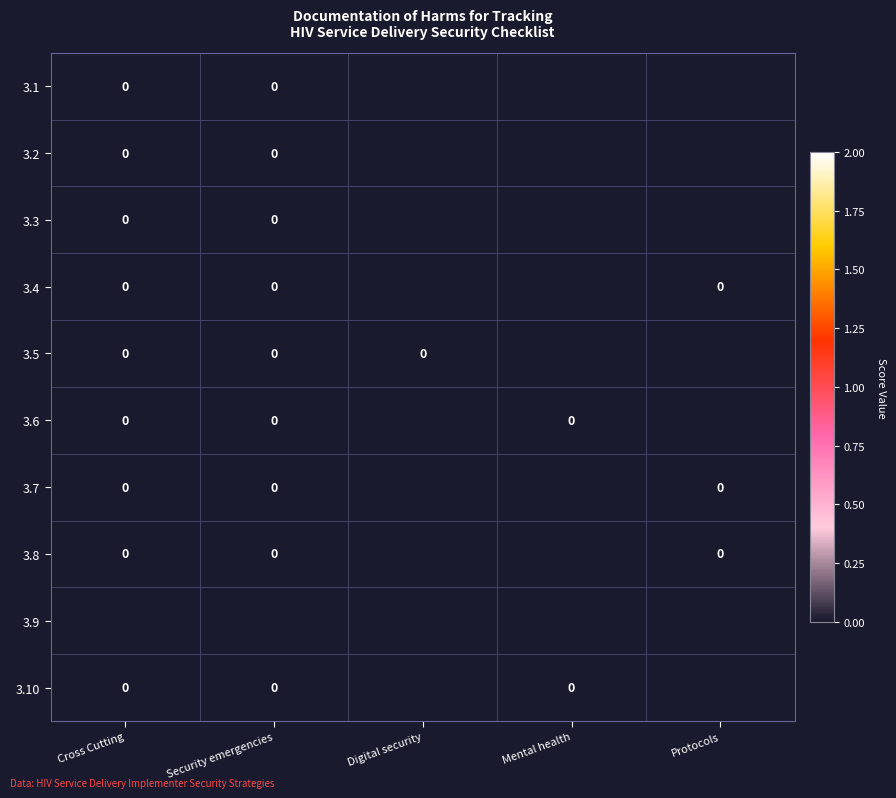

Where is 3.9 nearest to the value 0?

Cross Cutting